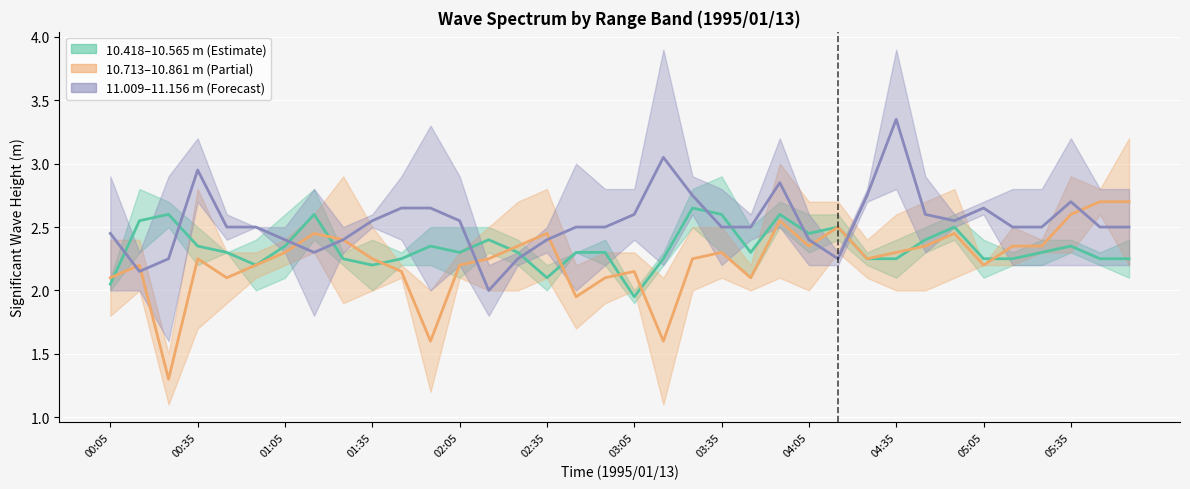

How many times do 11.009–11.156 m (mid) and 10.713–10.861 m (mid) cross each other?

8